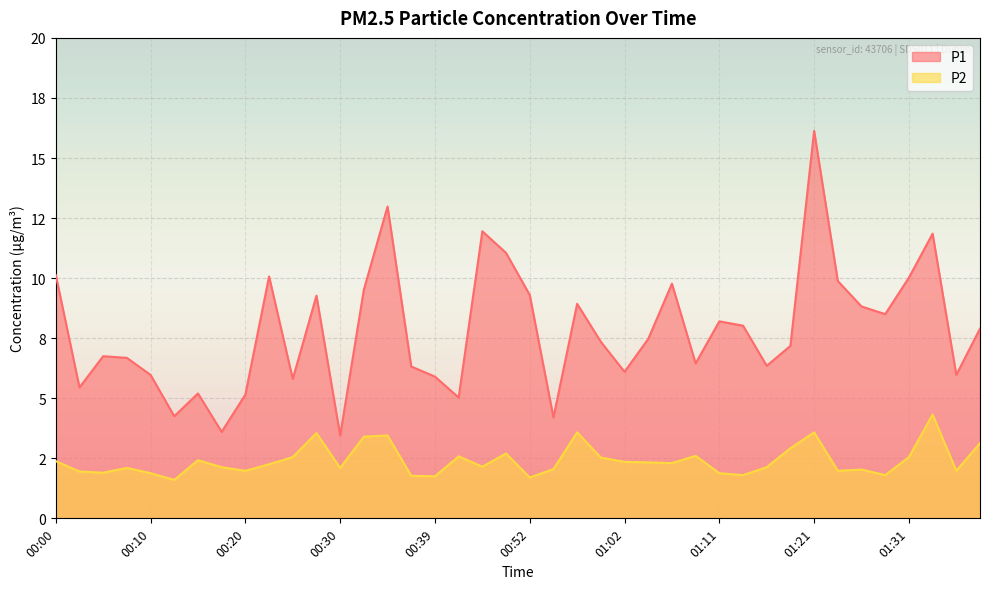

Which series has the largest range (max minus min)?

P1